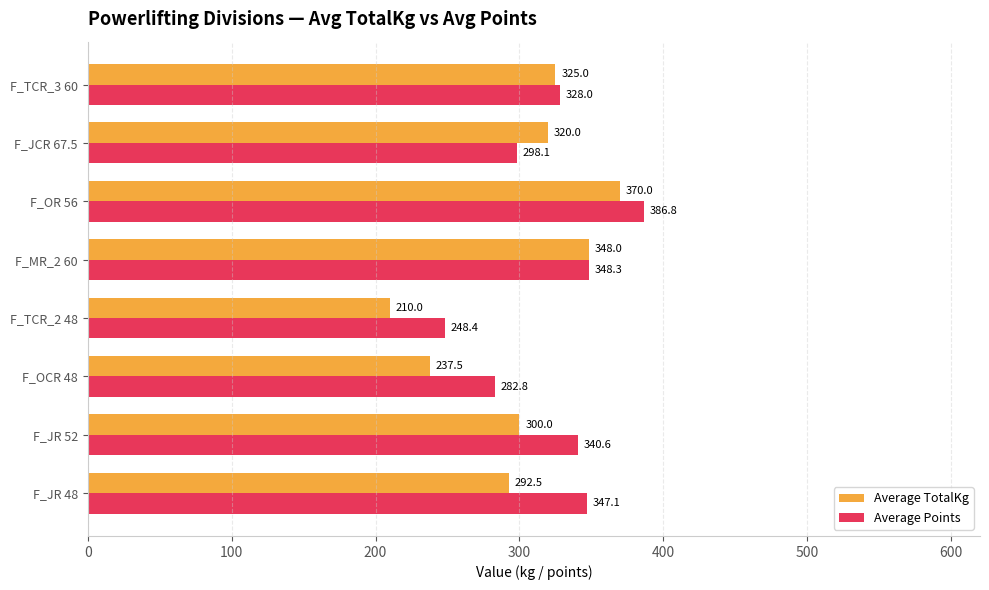

How many data points in Average Points are above 340?

4